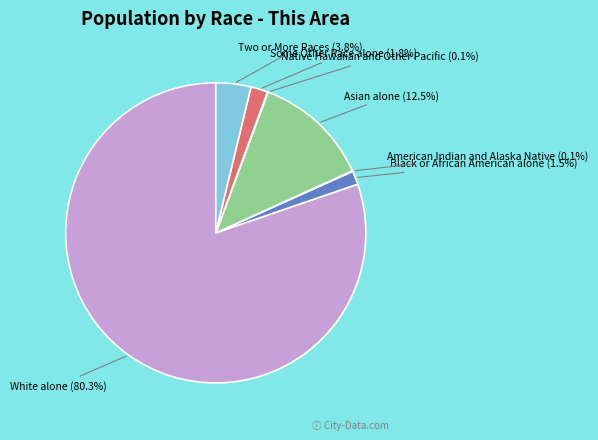

Is there any slice that represents more than half of the pie?

Yes